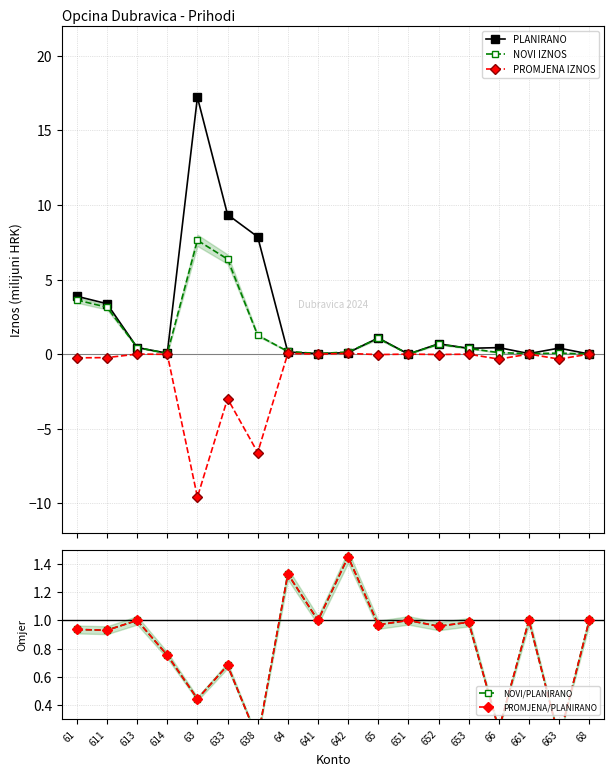

At how many categories does at least one series exceed 6?

3